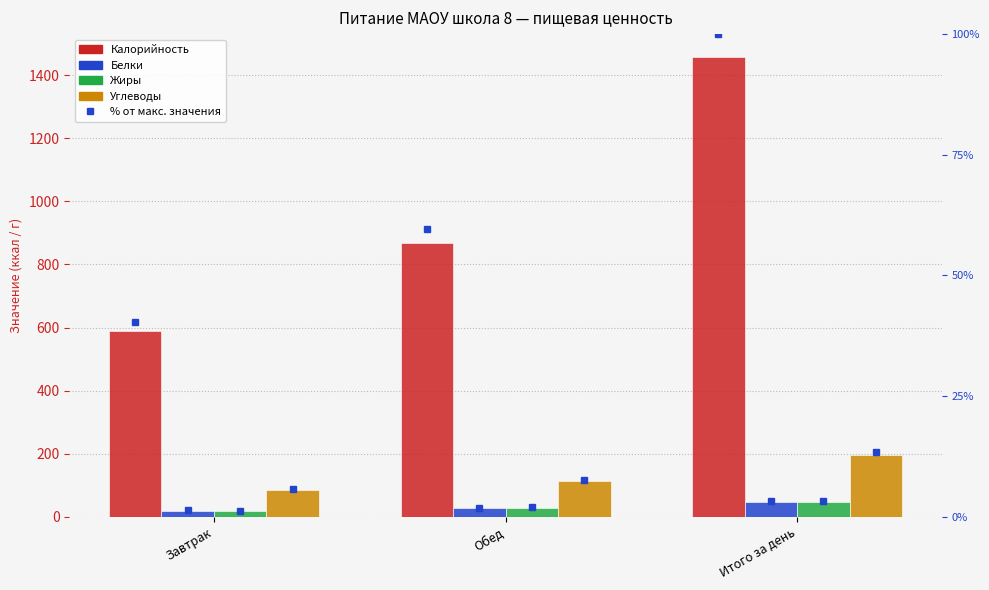

The value of Калорийность at Итого за день is 433.6. True or false?

False